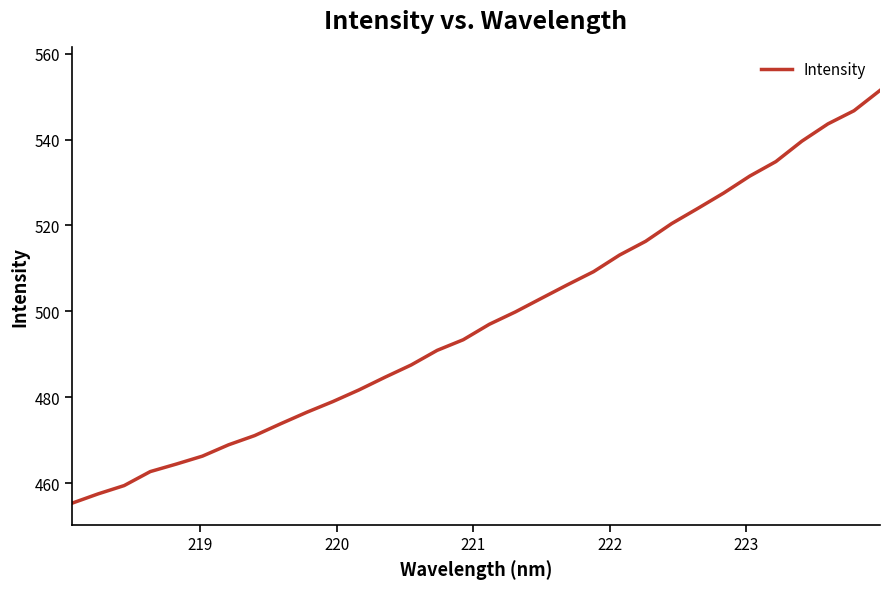

What is the smallest value displayed?

455.3